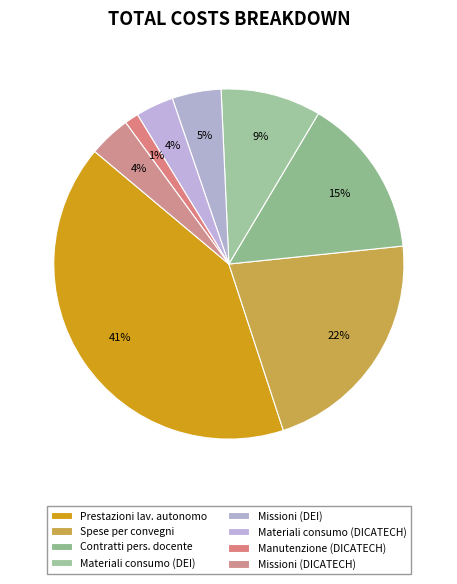

Count the number of slices in the pie.

8